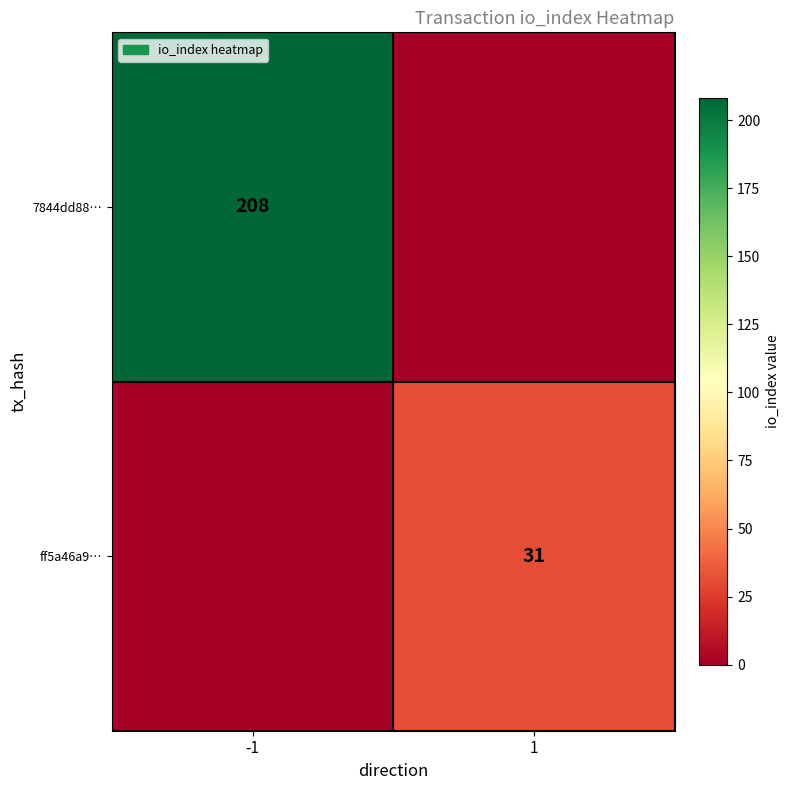

Between -1 and 1, which is larger?

-1